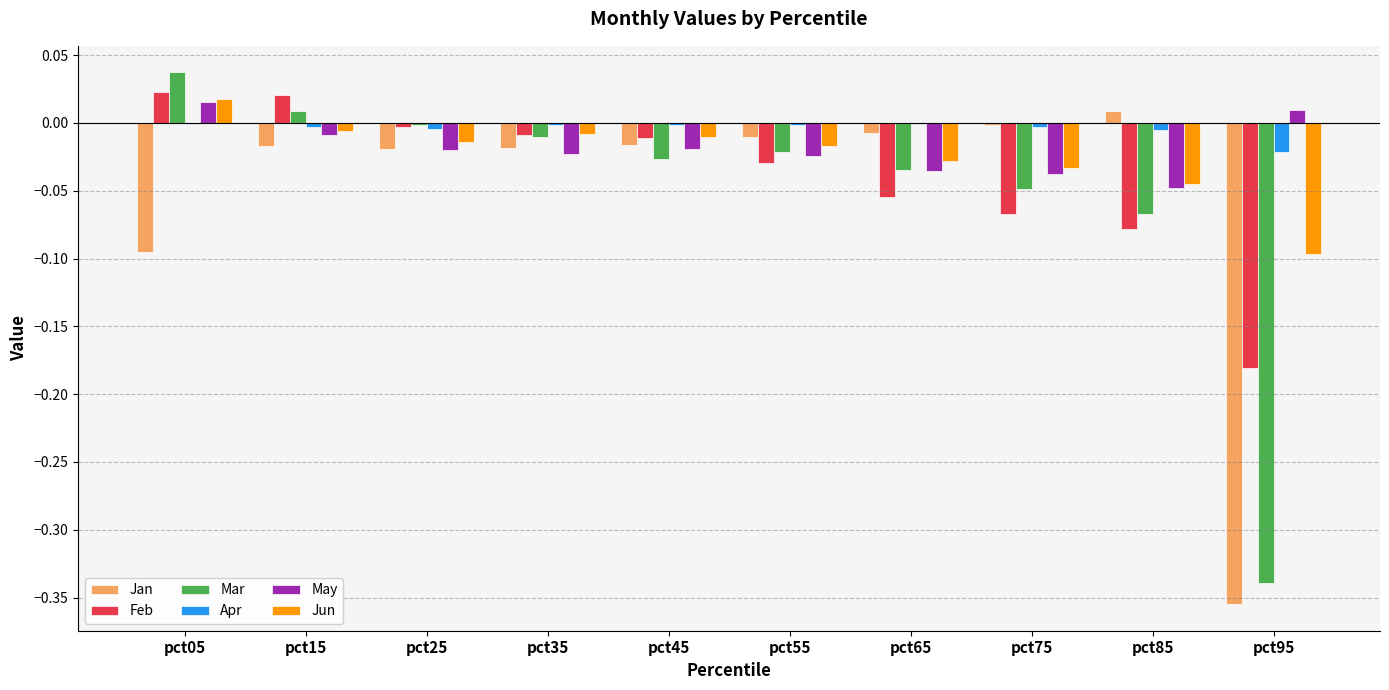

Does the chart contain stacked bars?

No